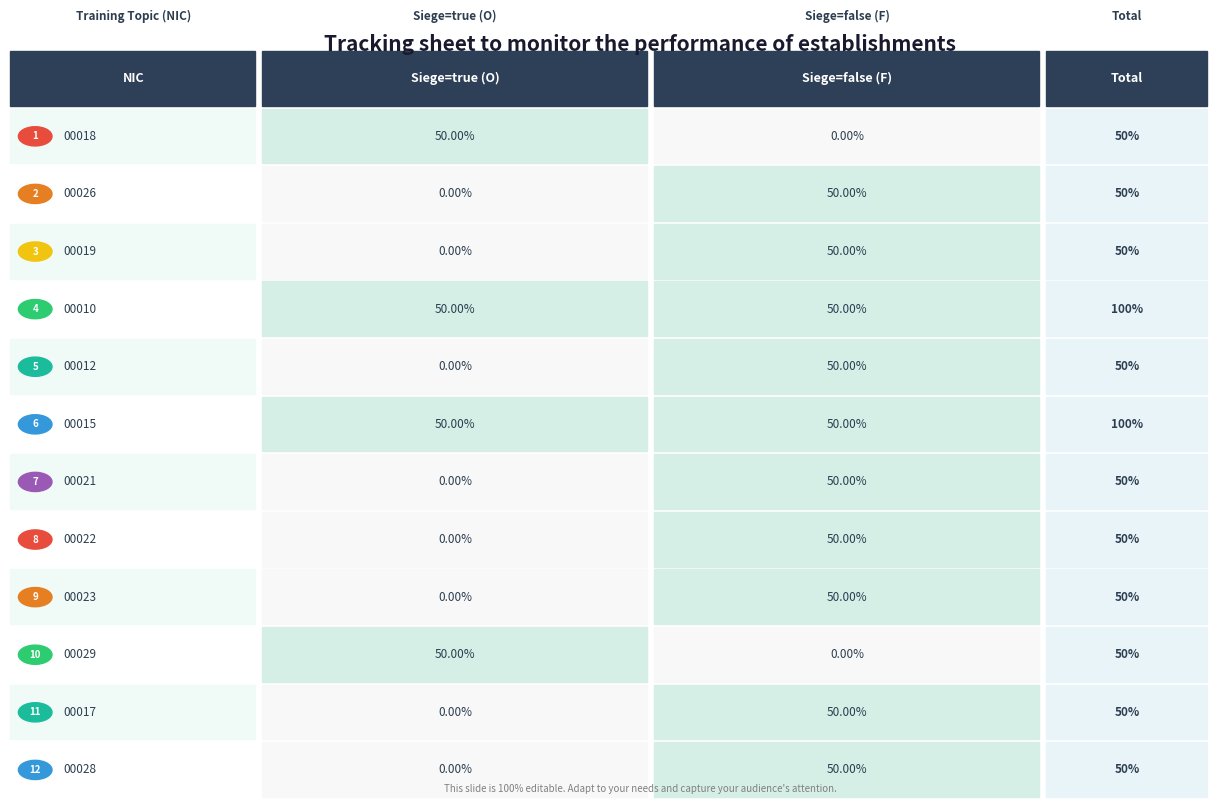

Between F and O, which is larger?

O